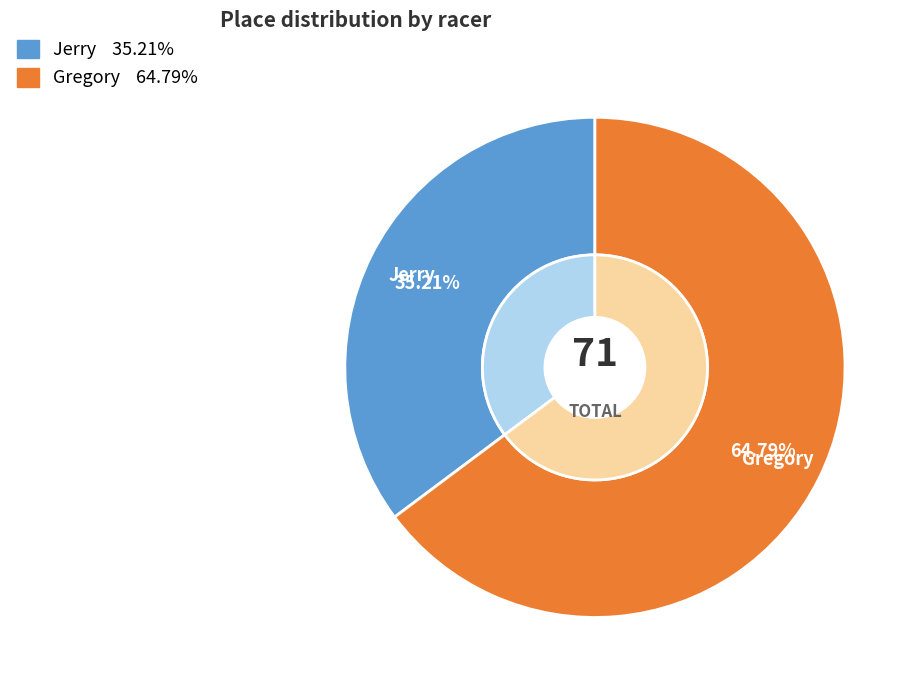

What percentage is the Jerry slice, to the nearest percent?

35%